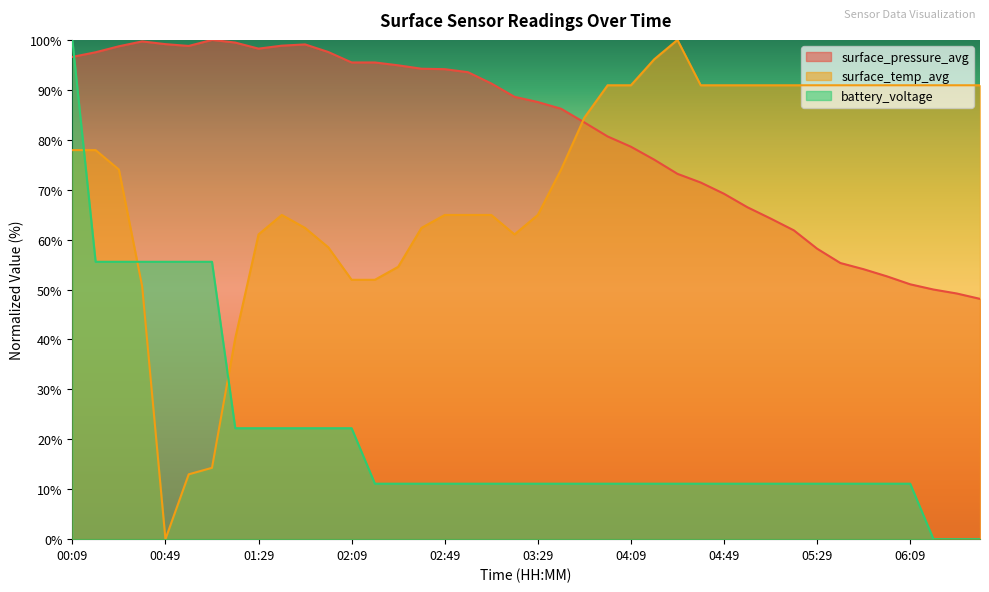

Reading left to right, transcribe all the data shown in this chart.

surface_pressure_avg: 96.6	97.5	98.7	99.7	99.1	98.8	100.0	99.5	98.2	98.8	99.1	97.6	95.5	95.5	94.9	94.2	94.1	93.5	91.3	88.6	87.6	86.2	83.5	80.7	78.6	76.0	73.2	71.4	69.2	66.5	64.2	61.9	58.2	55.3	54.1	52.6	51.0	50.0	49.2	48.1
surface_temp_avg: 77.9	77.9	74.0	50.6	0.0	13.0	14.3	40.3	61.0	64.9	62.3	58.4	51.9	51.9	54.5	62.3	64.9	64.9	64.9	61.0	64.9	74.0	84.4	90.9	90.9	96.1	100.0	90.9	90.9	90.9	90.9	90.9	90.9	90.9	90.9	90.9	90.9	90.9	90.9	90.9
battery_voltage: 100.0	55.6	55.6	55.6	55.6	55.6	55.6	22.2	22.2	22.2	22.2	22.2	22.2	11.1	11.1	11.1	11.1	11.1	11.1	11.1	11.1	11.1	11.1	11.1	11.1	11.1	11.1	11.1	11.1	11.1	11.1	11.1	11.1	11.1	11.1	11.1	11.1	0.0	0.0	0.0